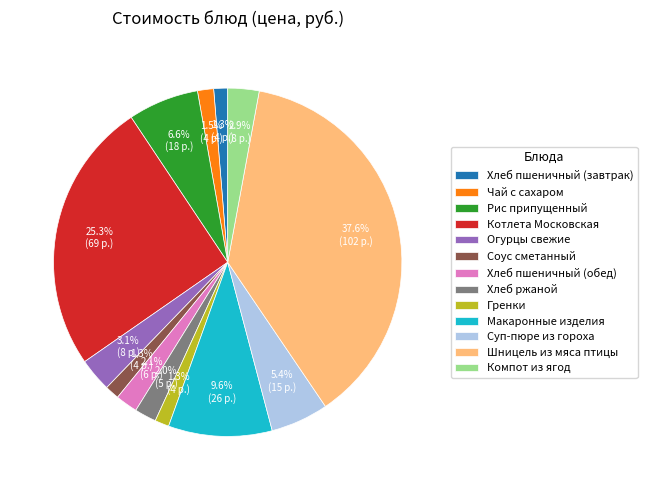

How many segments does this pie chart have?

13